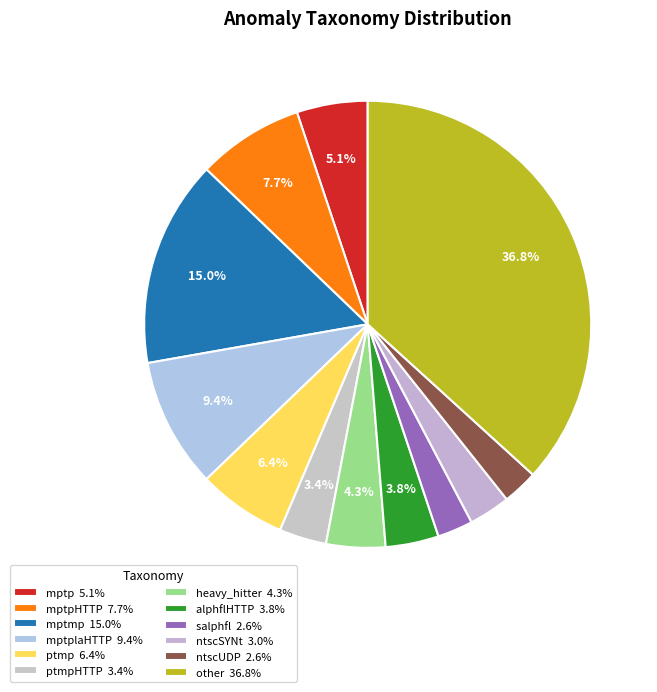

Count the number of slices in the pie.

12